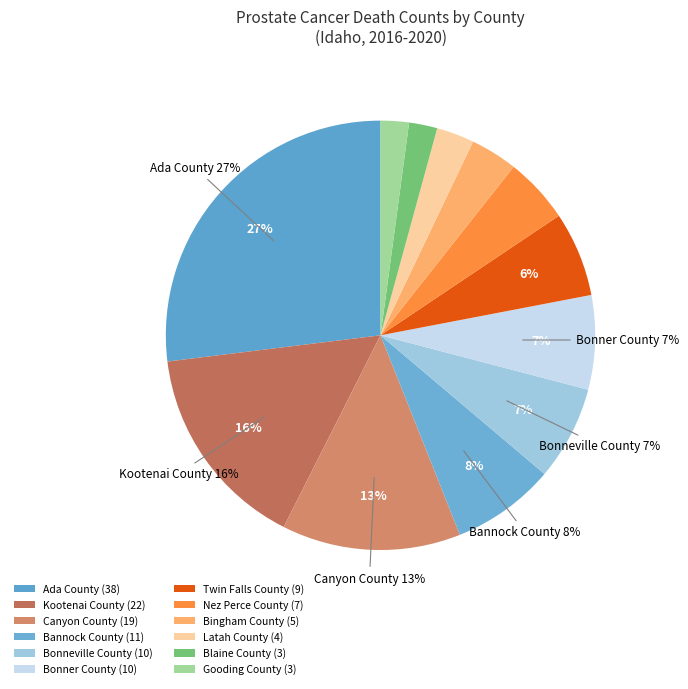

What is the ratio of the value at Bingham County to the value at Bannock County?

0.5